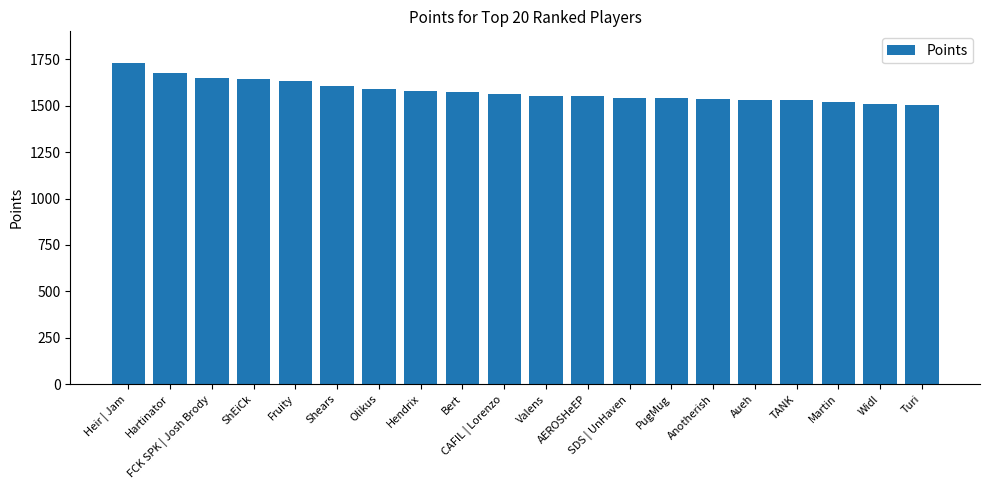

What is the label of the 12th bar from the right?

Bert